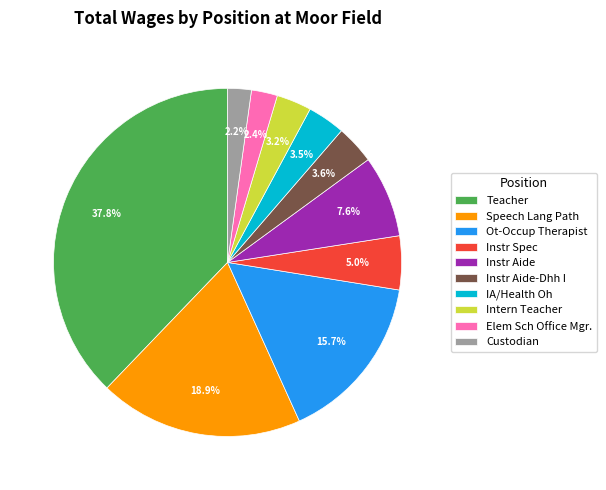

Combined, do Ot-Occup Therapist and Intern Teacher account for over 50%?

No